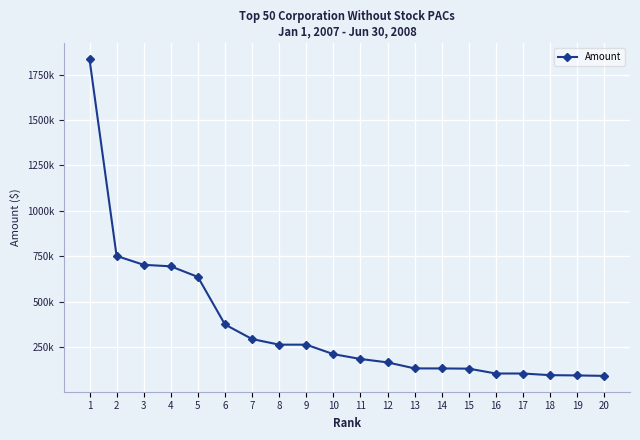

Is this an area chart (filled region under the line)?

No